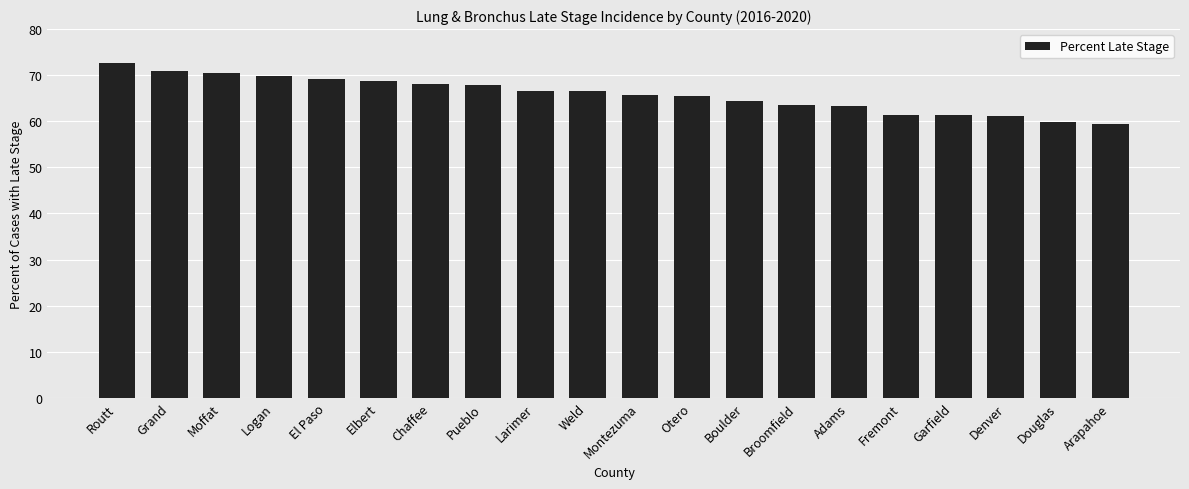

Approximately how many times larger is the value at Broomfield compared to Logan?

0.9